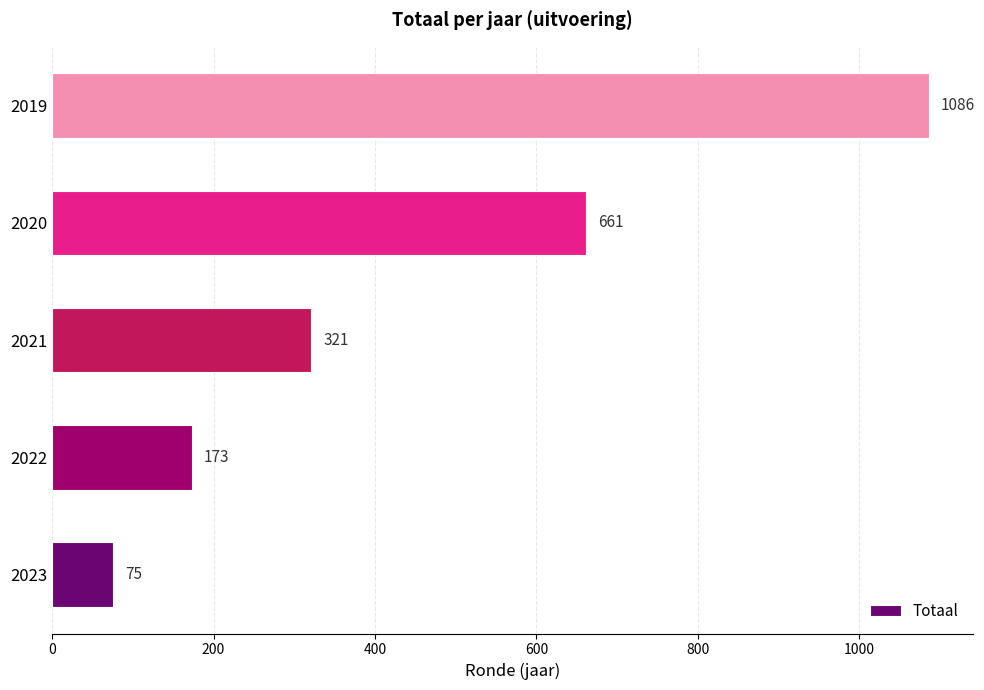

Rank the categories by value from lowest to highest.

2023, 2022, 2021, 2020, 2019